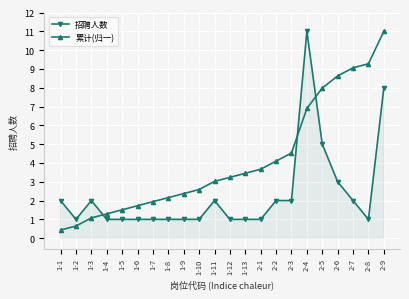

Reading left to right, transcribe all the data shown in this chart.

招聘人数: 2.0	1.0	2.0	1.0	1.0	1.0	1.0	1.0	1.0	1.0	2.0	1.0	1.0	1.0	2.0	2.0	11.0	5.0	3.0	2.0	1.0	8.0
累计(归一): 0.4	0.6	1.1	1.3	1.5	1.7	1.9	2.2	2.4	2.6	3.0	3.2	3.5	3.7	4.1	4.5	6.9	8.0	8.6	9.1	9.3	11.0